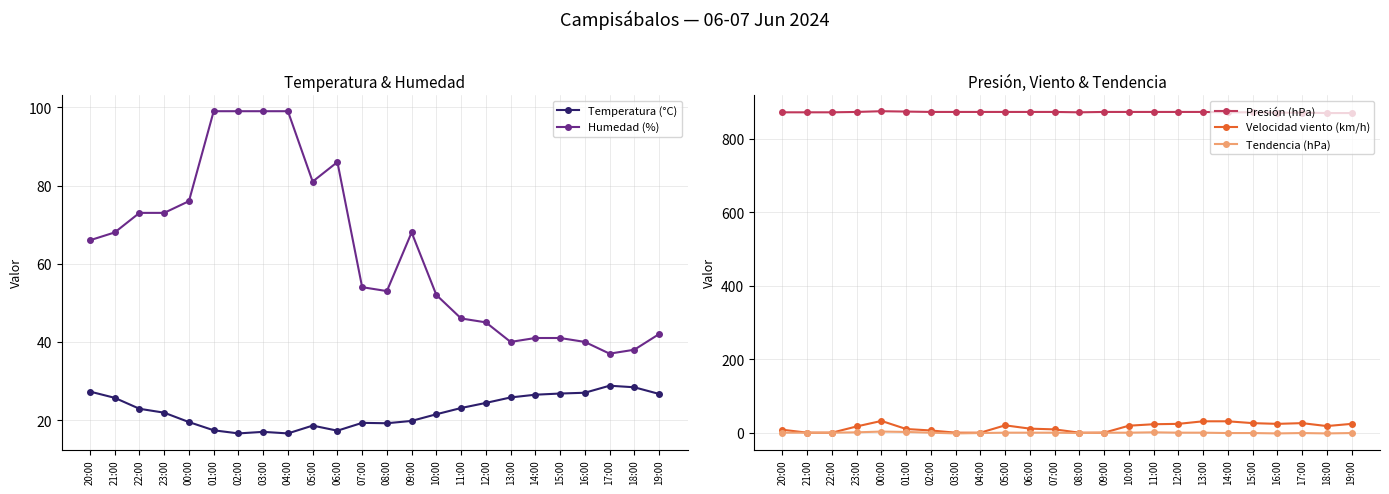

Rank the series by their maximum value, from highest to lowest.

Presión (hPa), Humedad (%), Velocidad viento (km/h), Temperatura (°C), Tendencia (hPa)